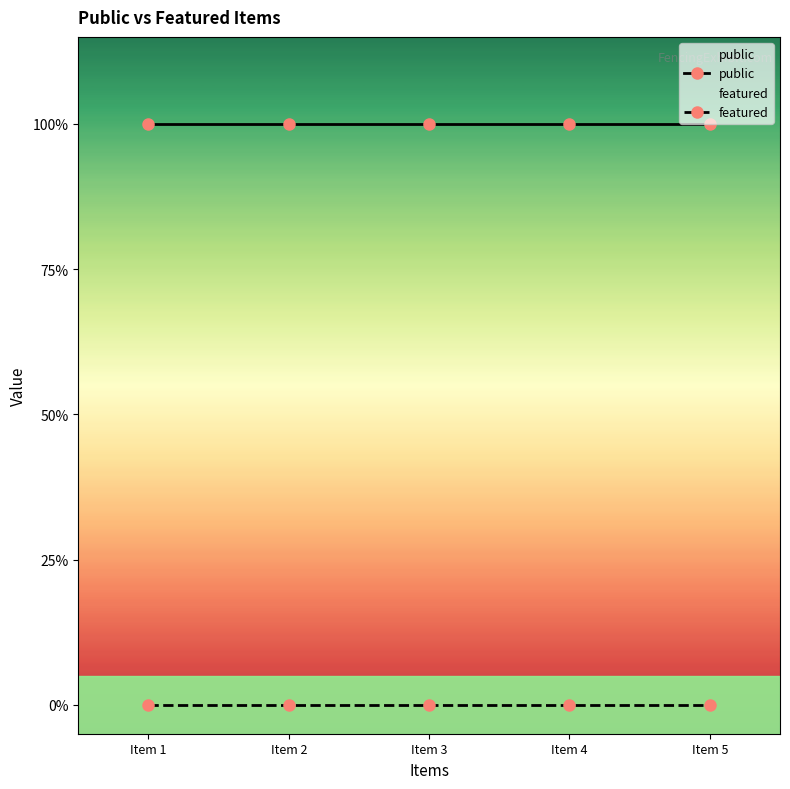

Is this an area chart (filled region under the line)?

No